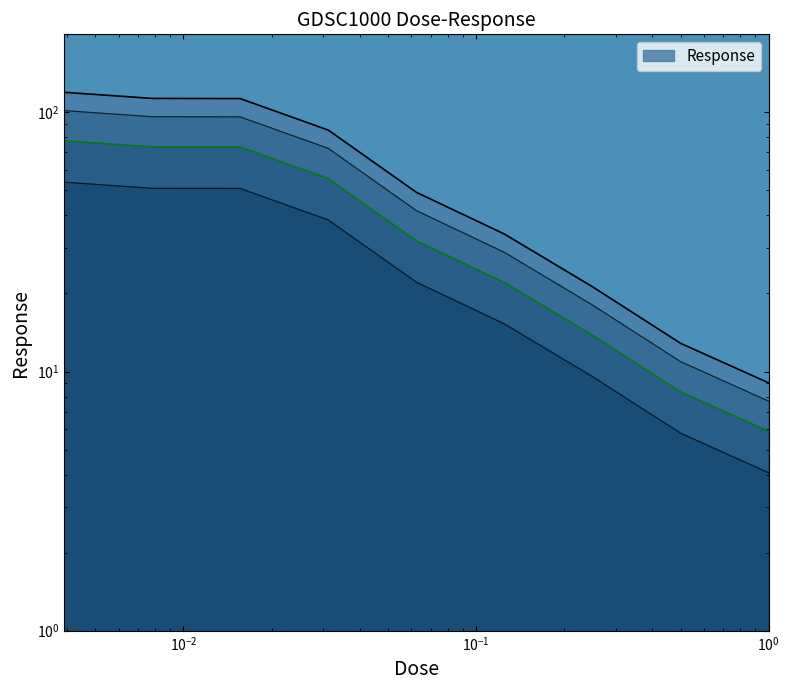

What is the sum of all values?

473.7